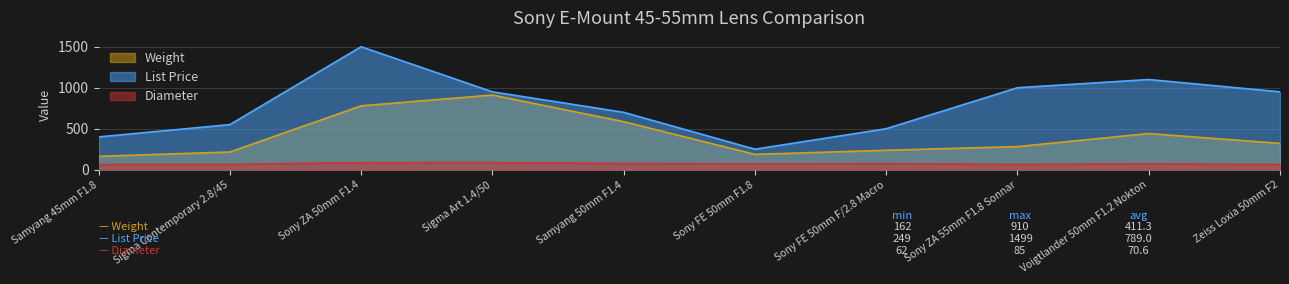

What is the value of the Weight point at the 5th from the left?

585